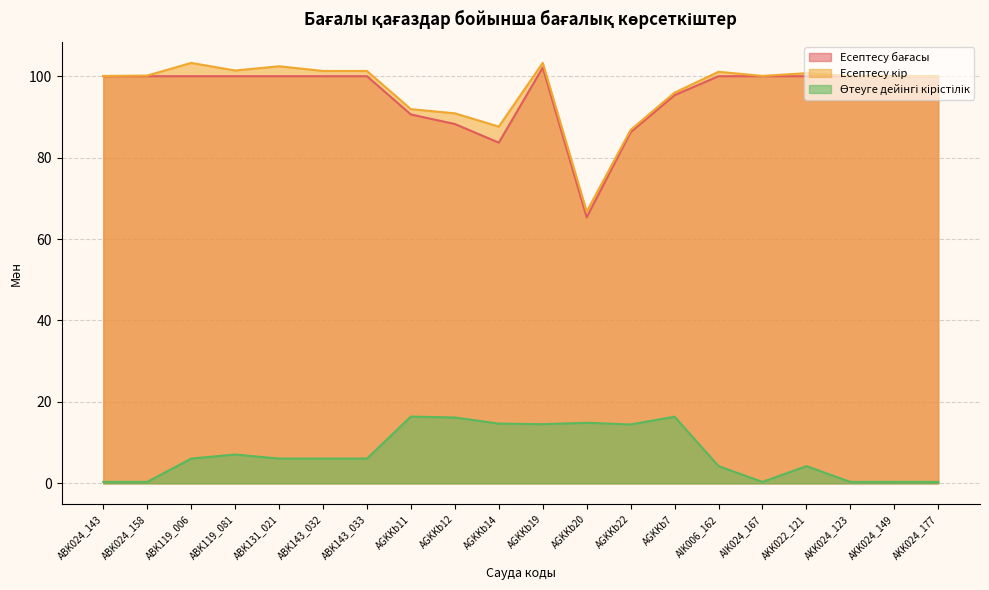

Does the chart have visible grid lines?

Yes